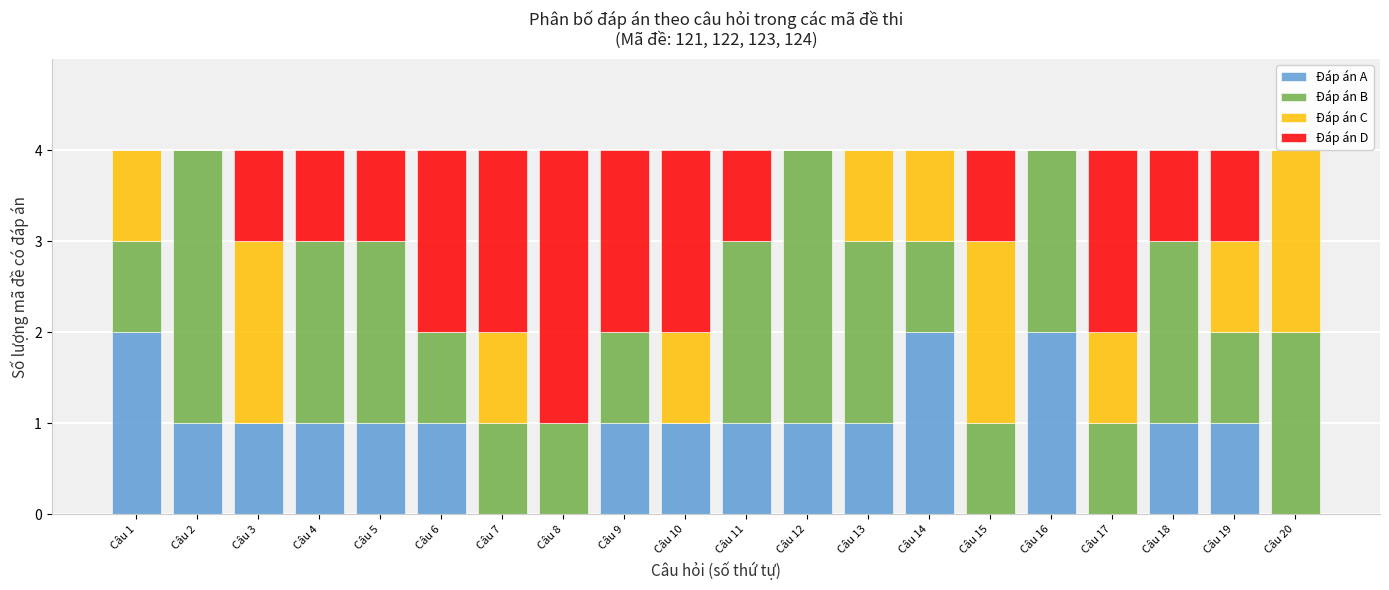

What is the total value across all series at Câu 12?

4